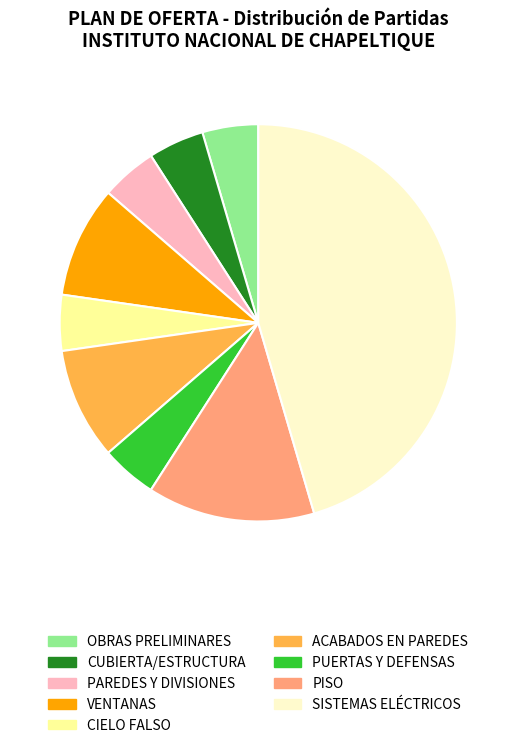

Combined, do CUBIERTA/ESTRUCTURA and PUERTAS Y DEFENSAS account for over 50%?

No